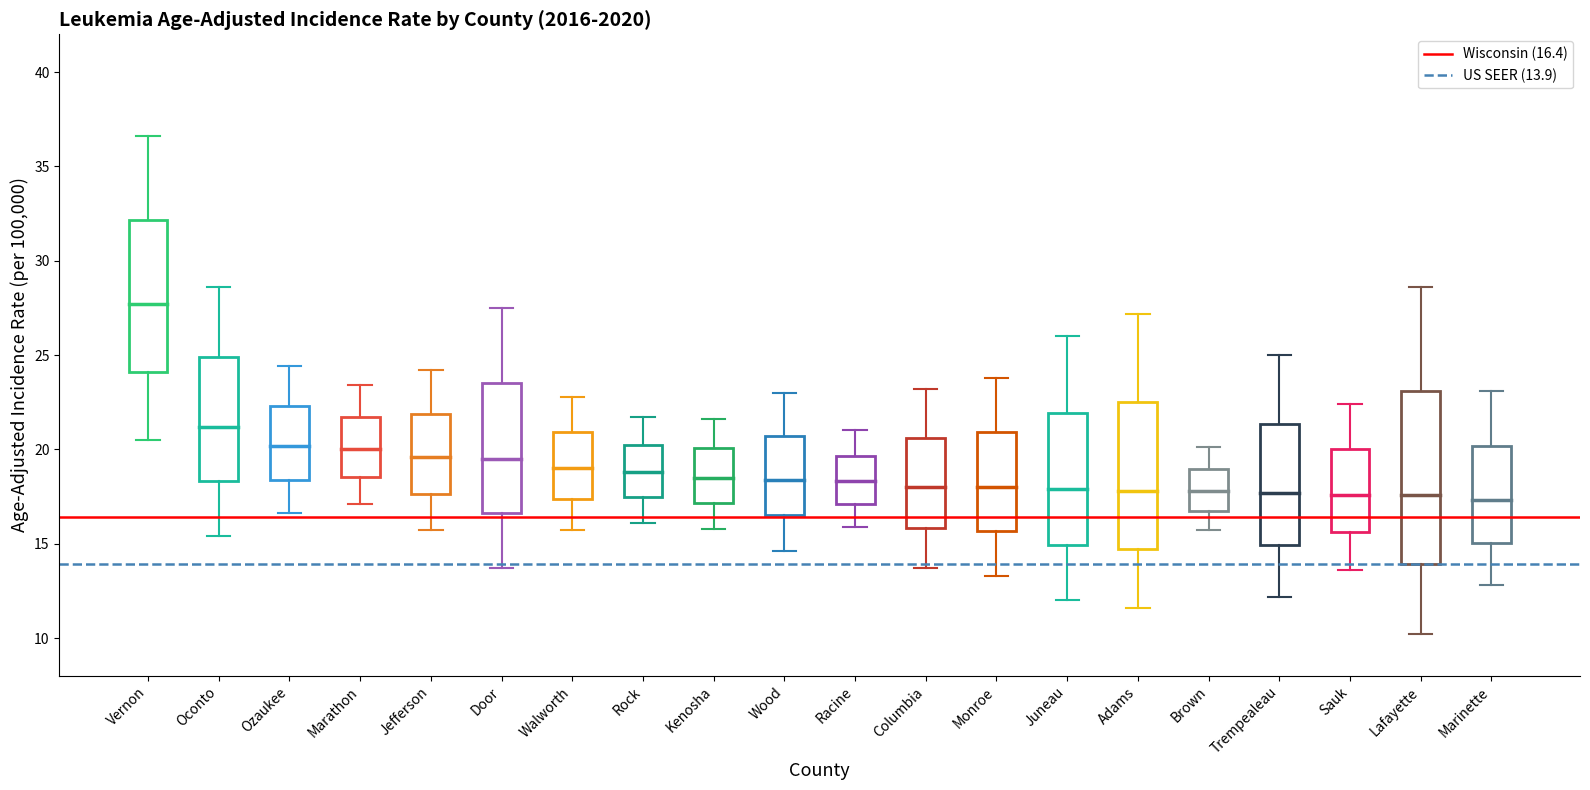

At which category is the sum across all series the highest?

Vernon